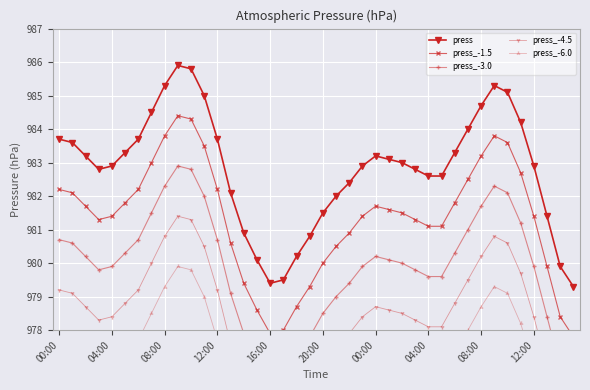

Where does the press_-1.5 series first go above 981?

00:00